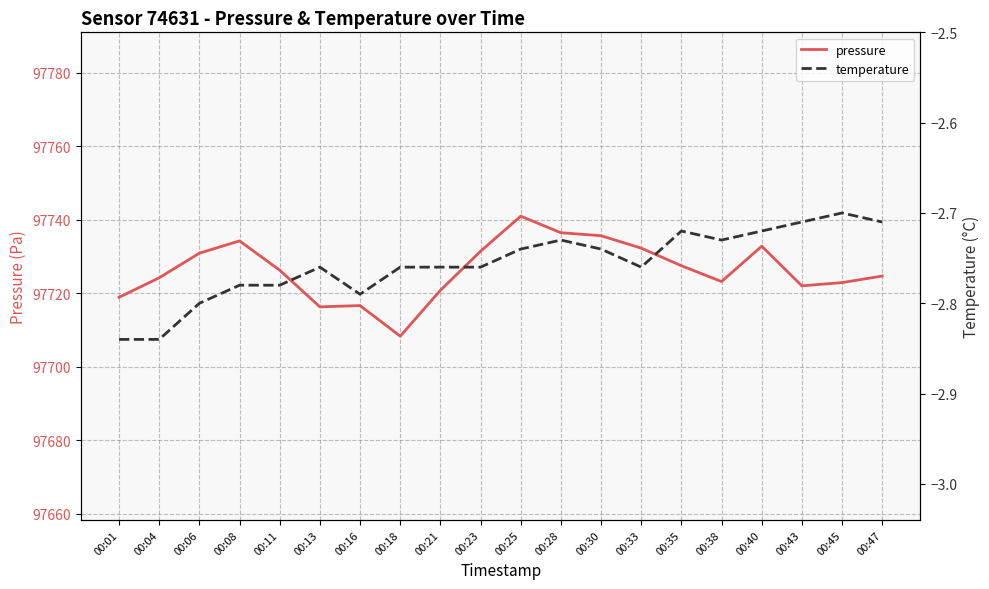

Reading left to right, transcribe all the data shown in this chart.

pressure: 00:01=97718.9	00:04=97724.2	00:06=97730.9	00:08=97734.2	00:11=97726.3	00:13=97716.3	00:16=97716.7	00:18=97708.3	00:21=97720.8	00:23=97731.4	00:25=97741.0	00:28=97736.5	00:30=97735.7	00:33=97732.3	00:35=97727.5	00:38=97723.2	00:40=97732.8	00:43=97722.0	00:45=97722.9	00:47=97724.7
temperature: 00:01=-2.8	00:04=-2.8	00:06=-2.8	00:08=-2.8	00:11=-2.8	00:13=-2.8	00:16=-2.8	00:18=-2.8	00:21=-2.8	00:23=-2.8	00:25=-2.7	00:28=-2.7	00:30=-2.7	00:33=-2.8	00:35=-2.7	00:38=-2.7	00:40=-2.7	00:43=-2.7	00:45=-2.7	00:47=-2.7